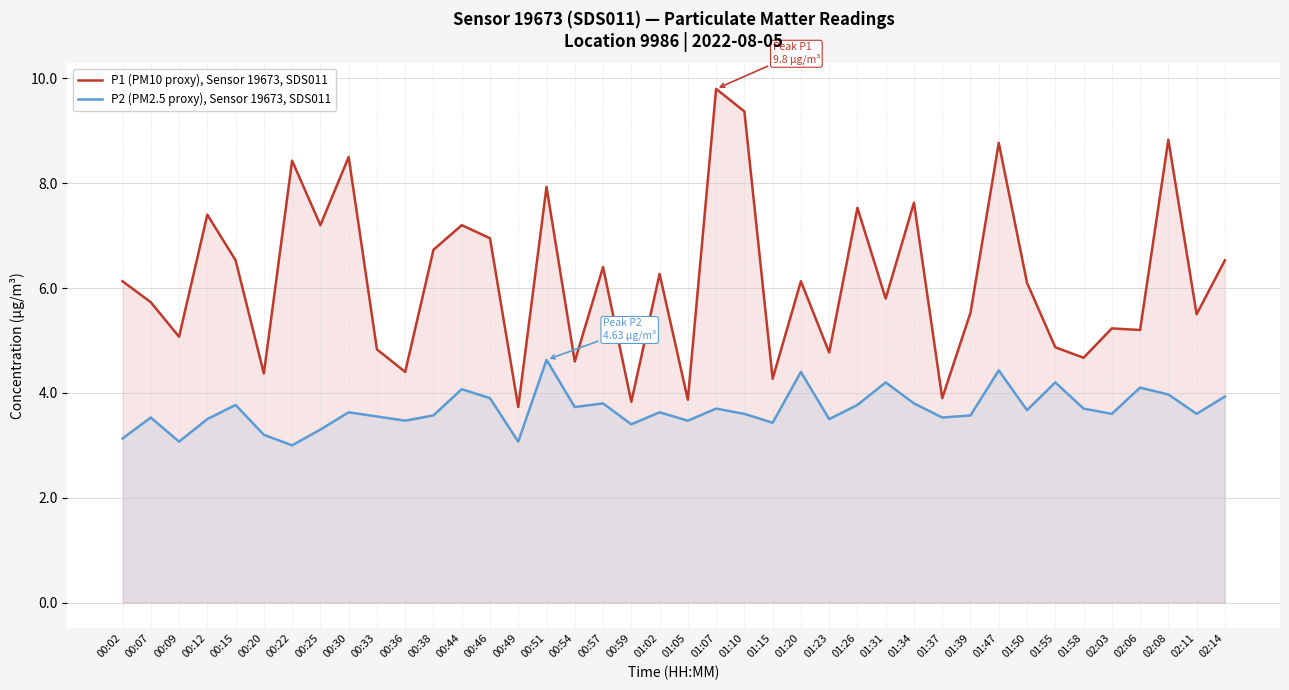

At which category is the sum across all series the highest?

01:07